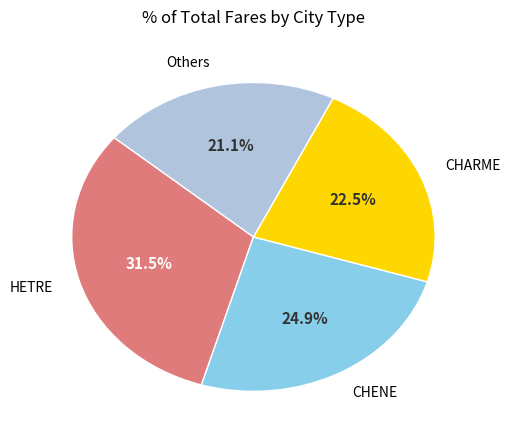

Does any single category account for the majority?

No